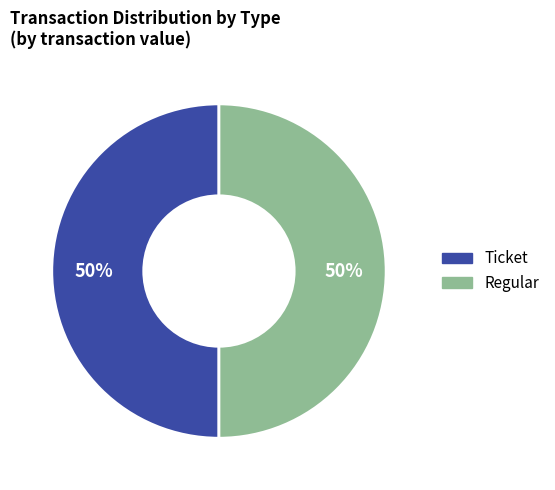

To the nearest percent, what is the average slice percentage?

50%